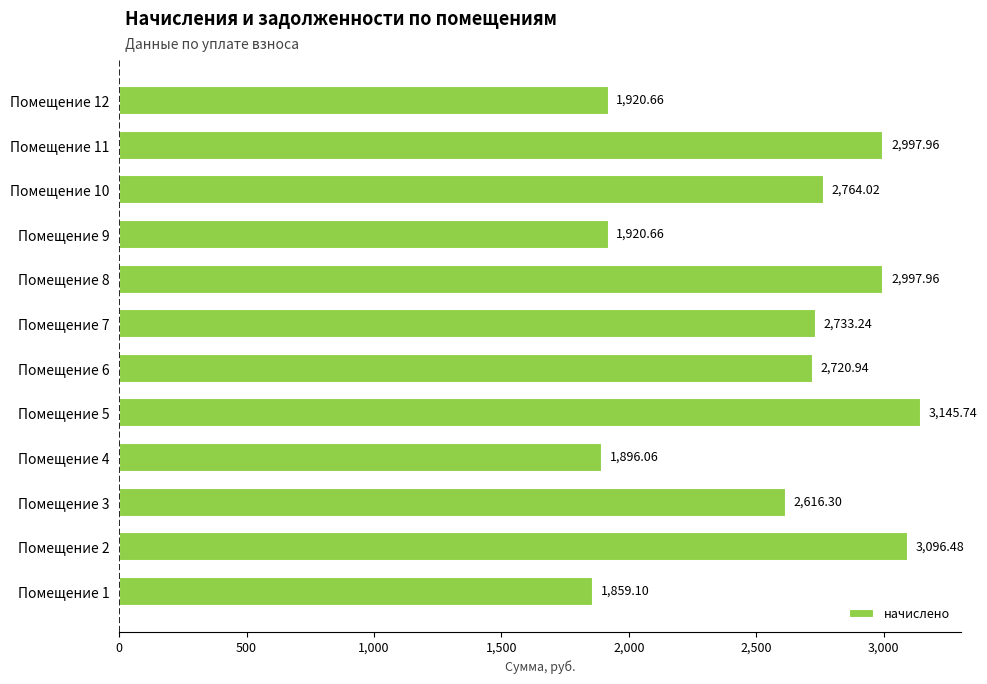

How many bars are there in total?

12